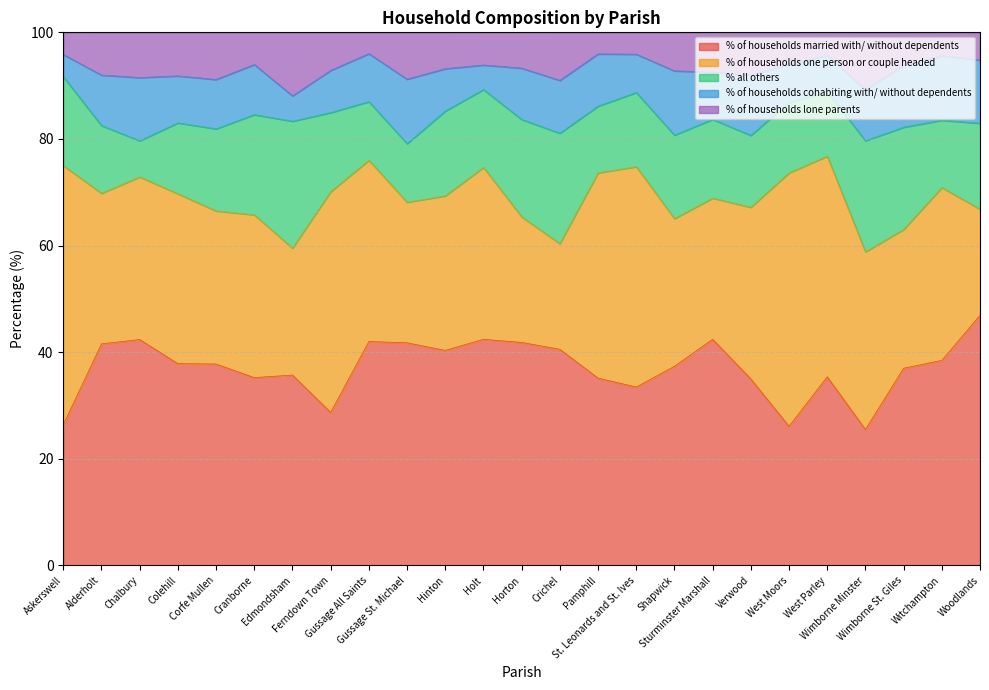

What is the difference between the % of households married with/ without dependents values at Sturminster Marshall and Ferndown Town?

13.7